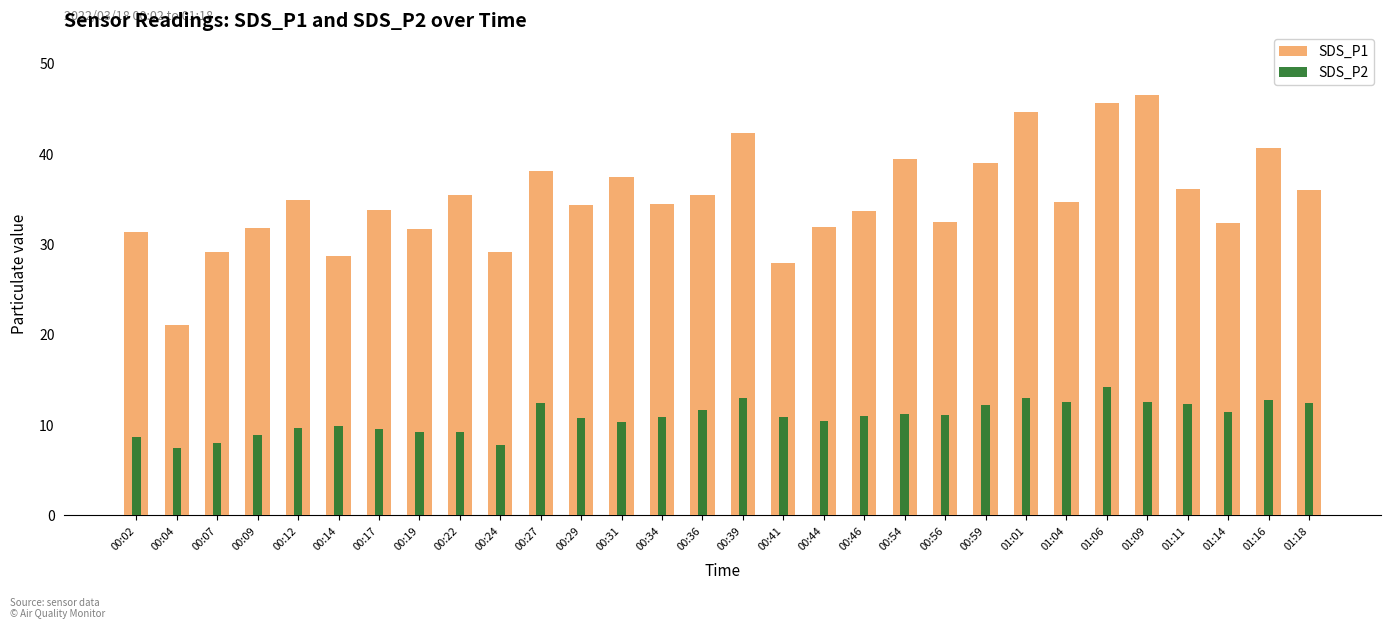

What is the label of the 15th bar from the right?

00:39